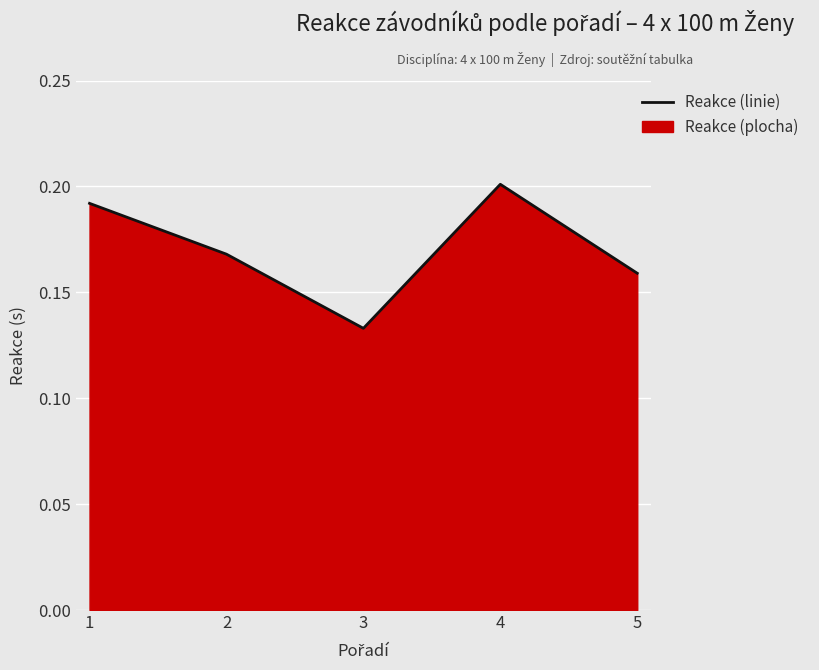

Where is the first local minimum?

3